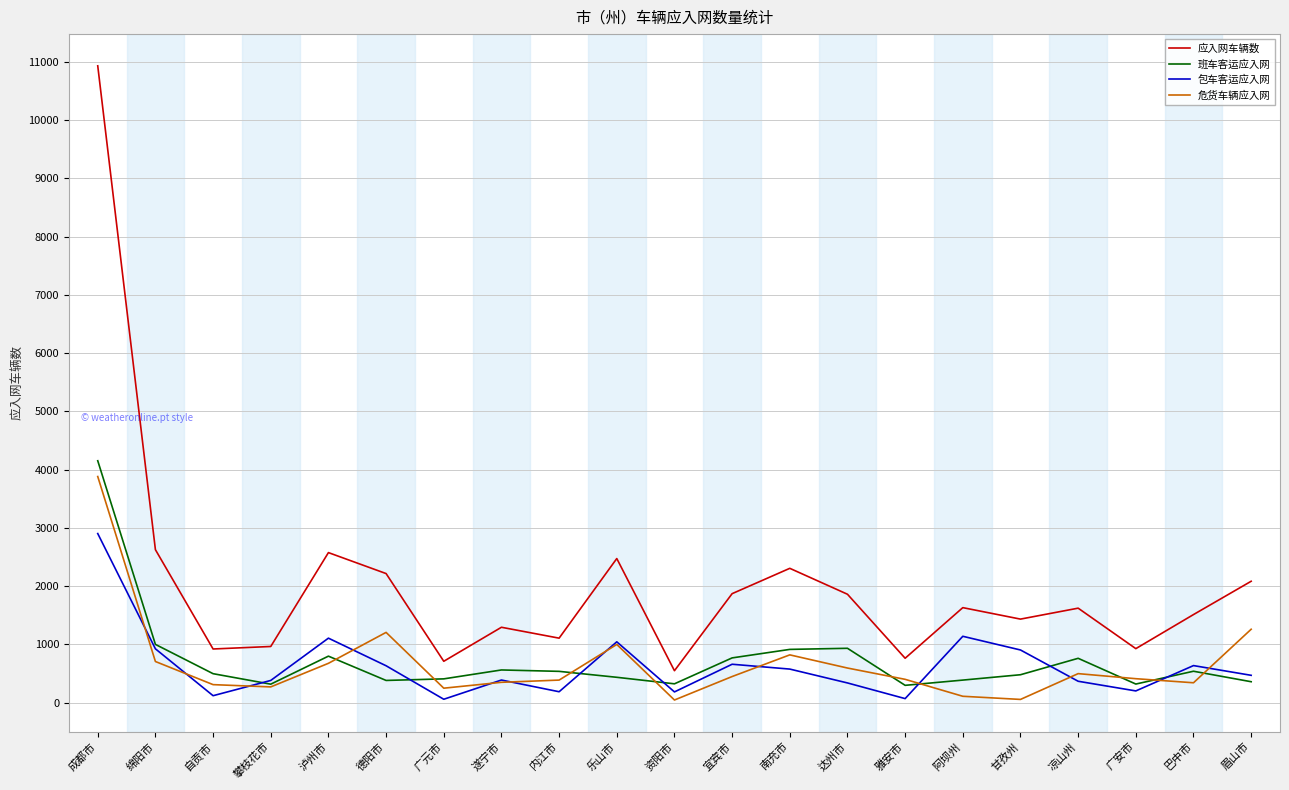

True or false: 应入网车辆数 and 包车客运应入网 intersect in this chart.

False